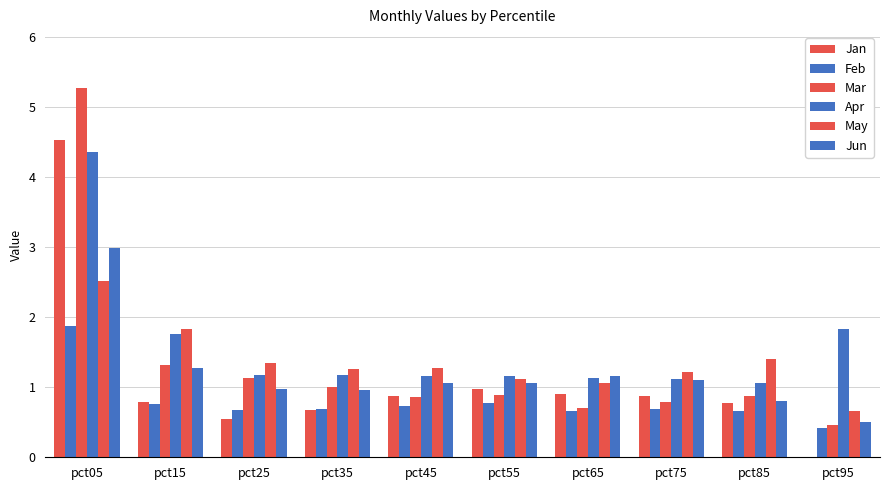

How many distinct data groups are displayed?

6